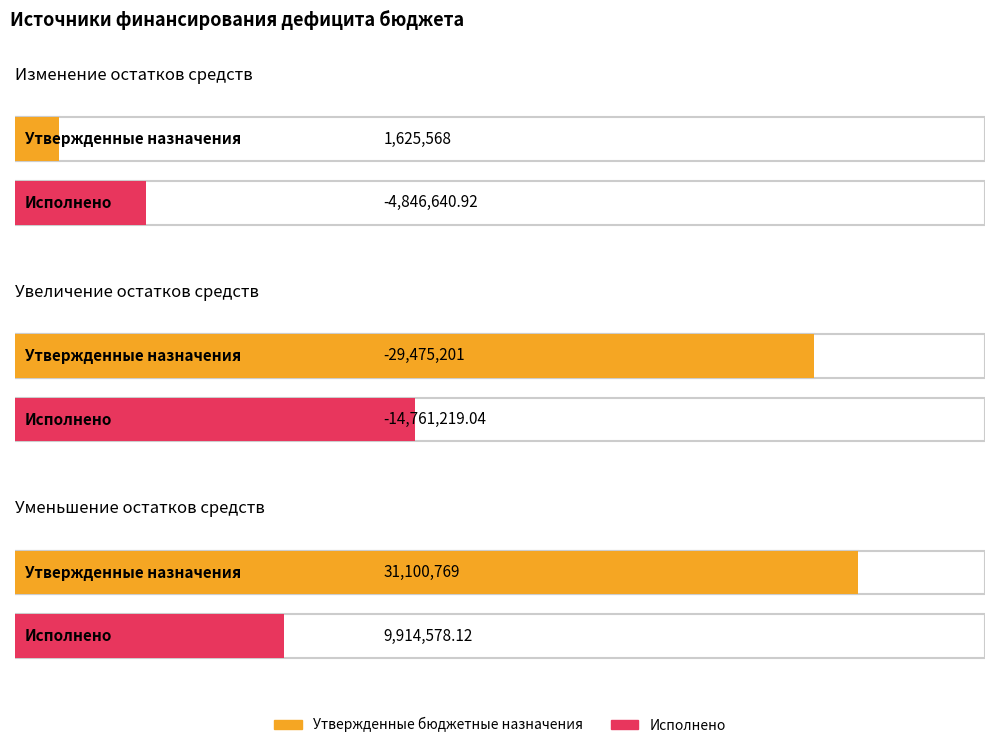

At which label does Исполнено reach its minimum?

Увеличение остатков средств